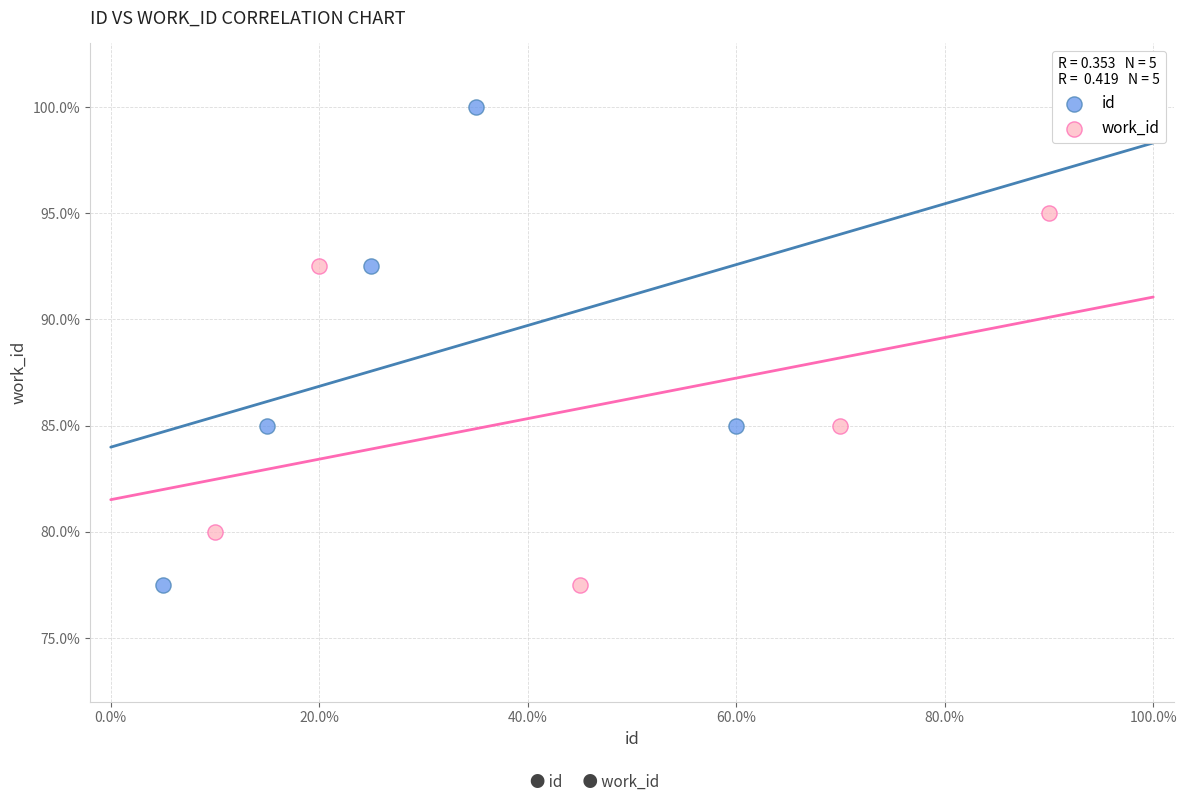

Which series reaches the maximum Y coordinate?

id